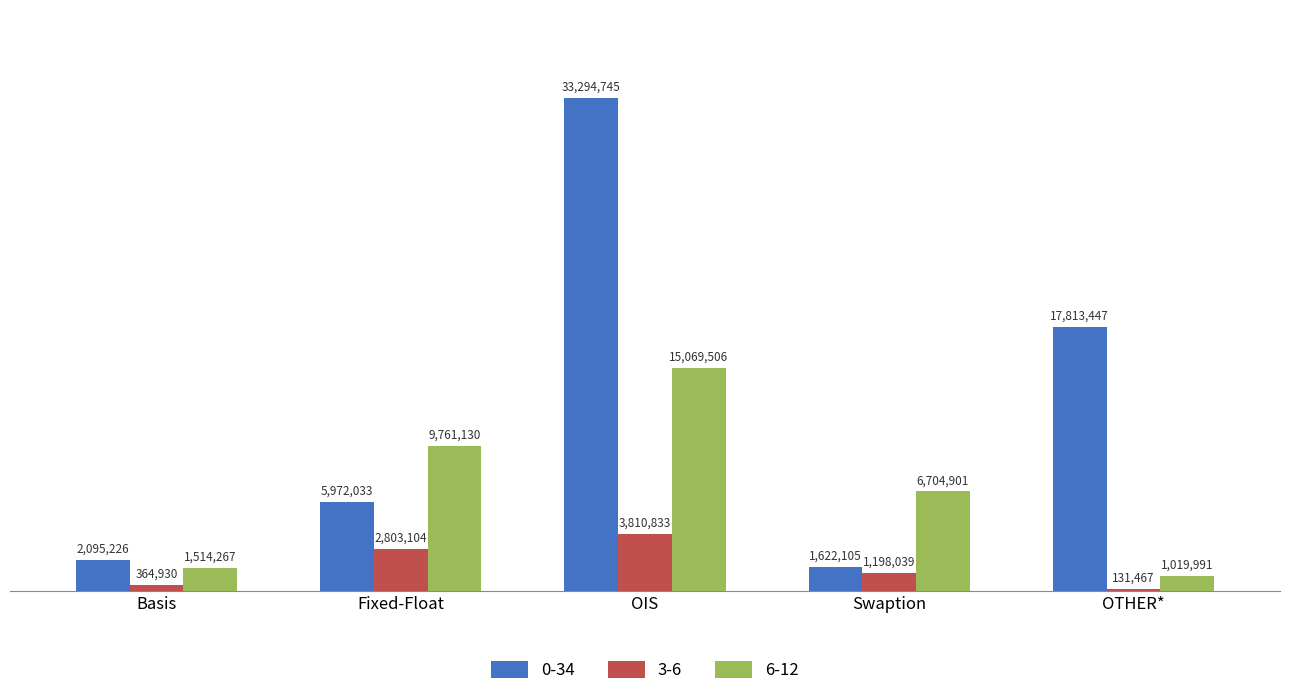

Reading left to right, what are all the values shown in this chart?

0-34: 2095226	5972033	33294745	1622105	17813447
3-6: 364930	2803104	3810833	1198039	131467
6-12: 1514267	9761130	15069506	6704901	1019991